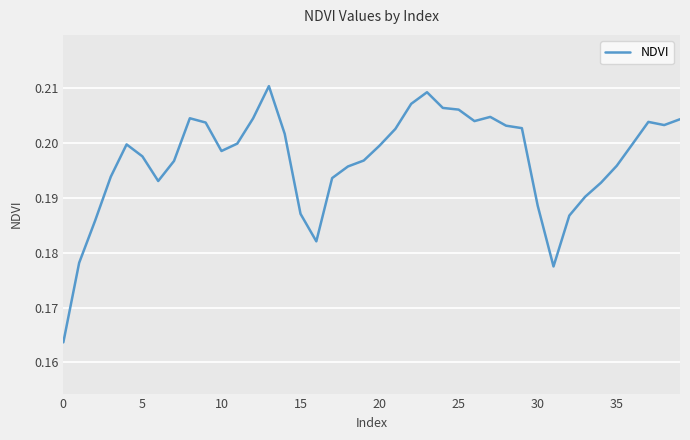

How many values are between 0 and 1?

40